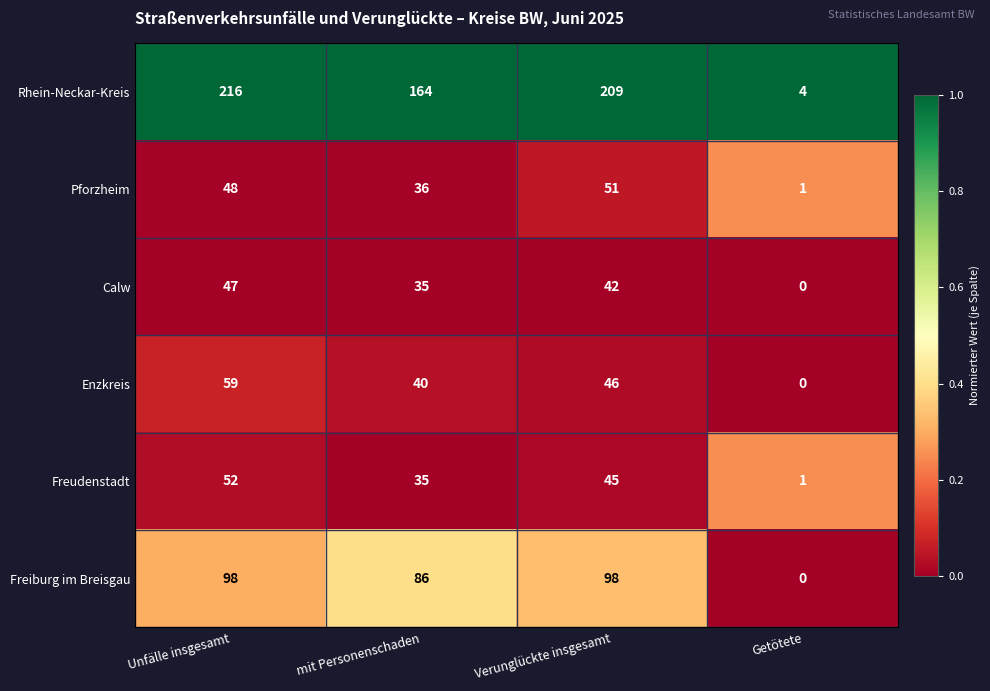

How many distinct data groups are displayed?

6